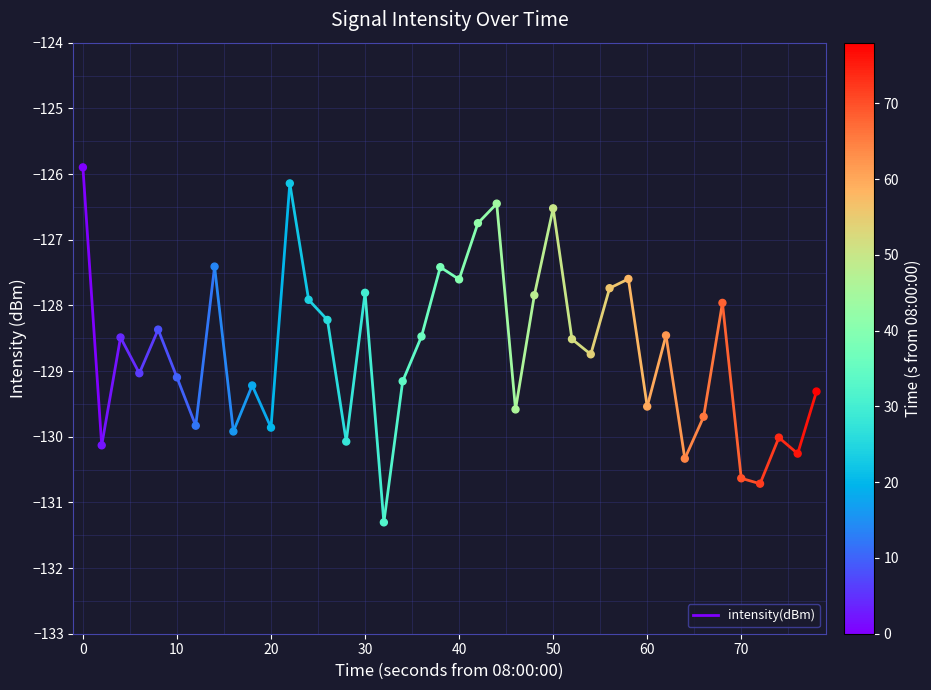

What is the range of X values (max minus min)?

78.0